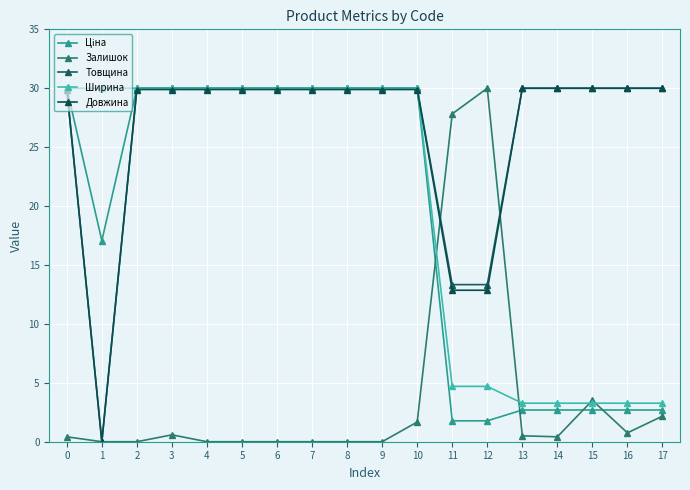

Count the number of data series in this chart.

5